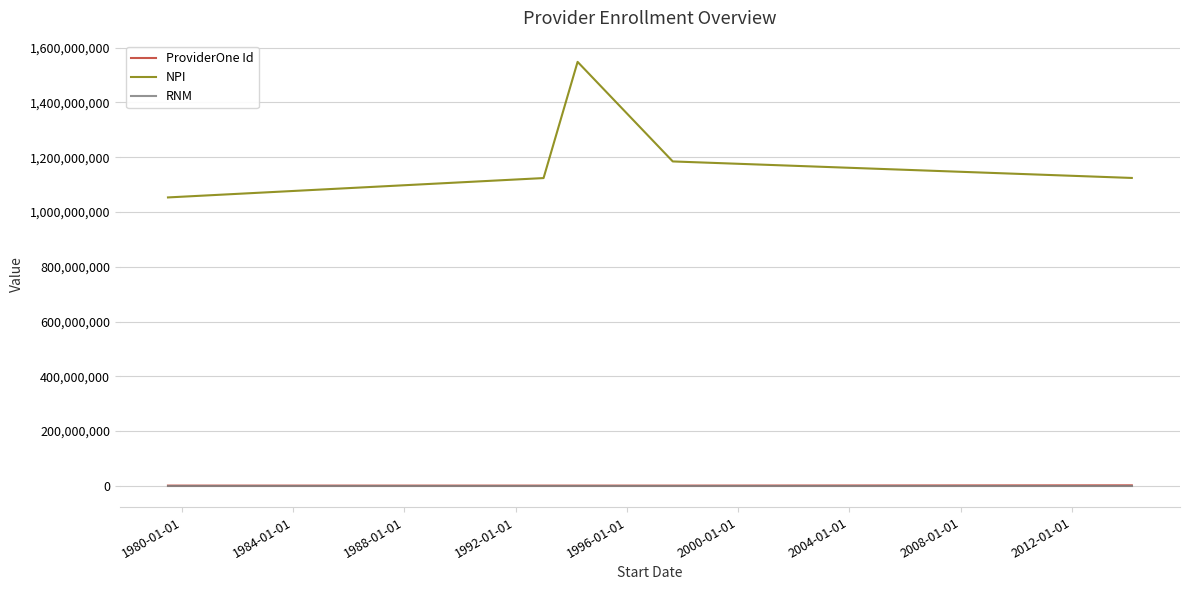

Which series has the widest spread of values?

NPI